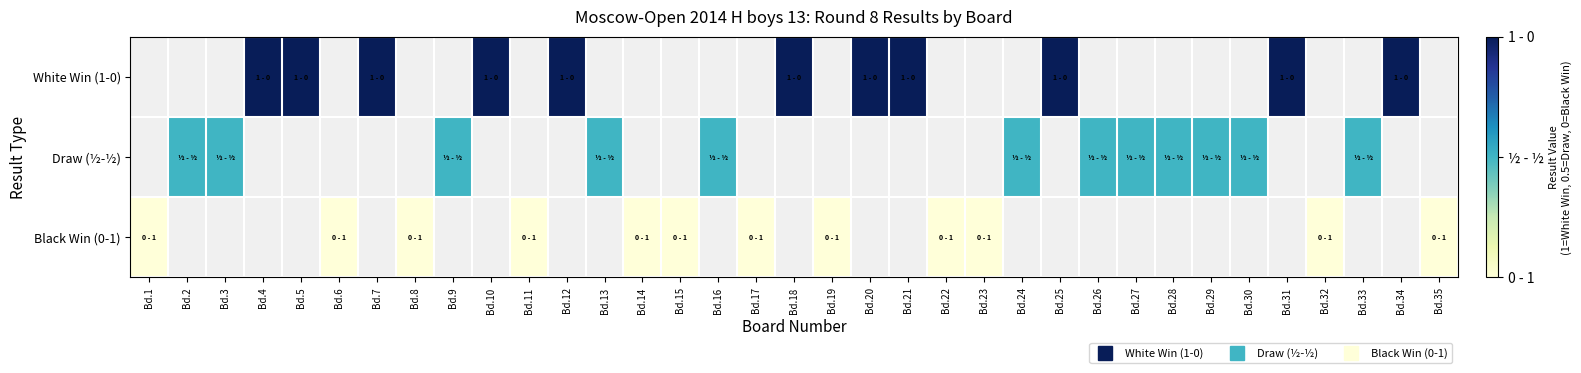

List the labels in order of Draw (½-½) value, smallest first.

Bd.1, Bd.2, Bd.3, Bd.4, Bd.5, Bd.6, Bd.7, Bd.8, Bd.9, Bd.10, Bd.11, Bd.12, Bd.13, Bd.14, Bd.15, Bd.16, Bd.17, Bd.18, Bd.19, Bd.20, Bd.21, Bd.22, Bd.23, Bd.24, Bd.25, Bd.26, Bd.27, Bd.28, Bd.29, Bd.30, Bd.31, Bd.32, Bd.33, Bd.34, Bd.35